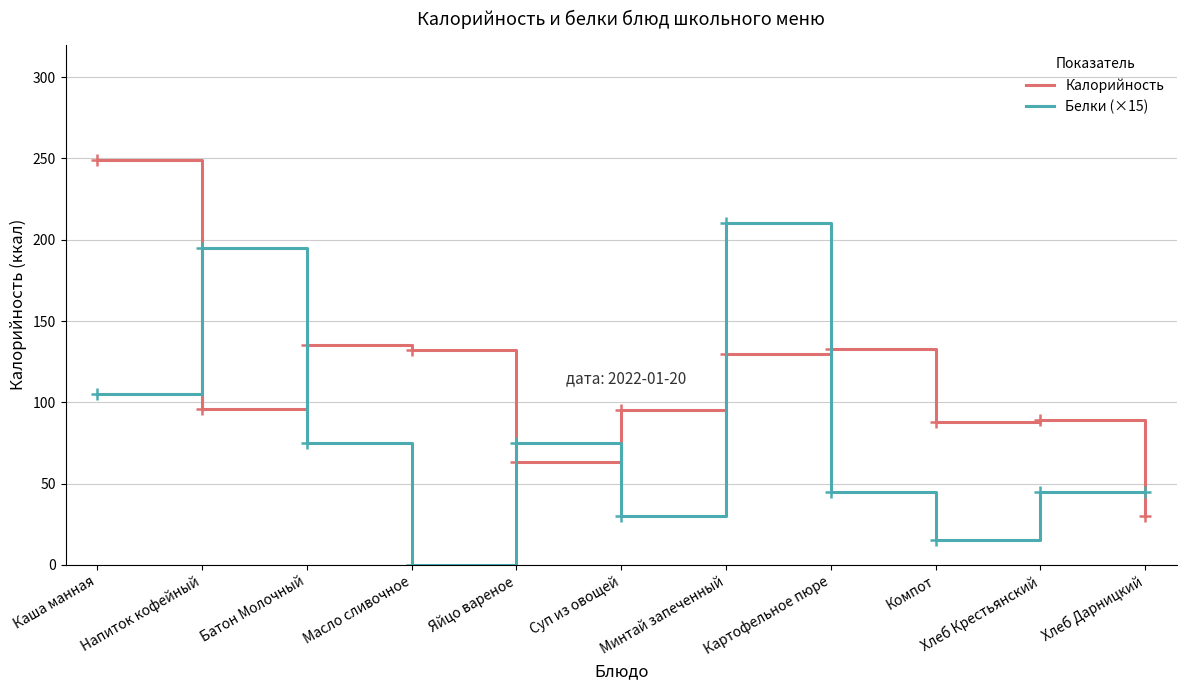

Which series changed the most between Батон Молочный and Минтай запеченный?

Белки (×15)